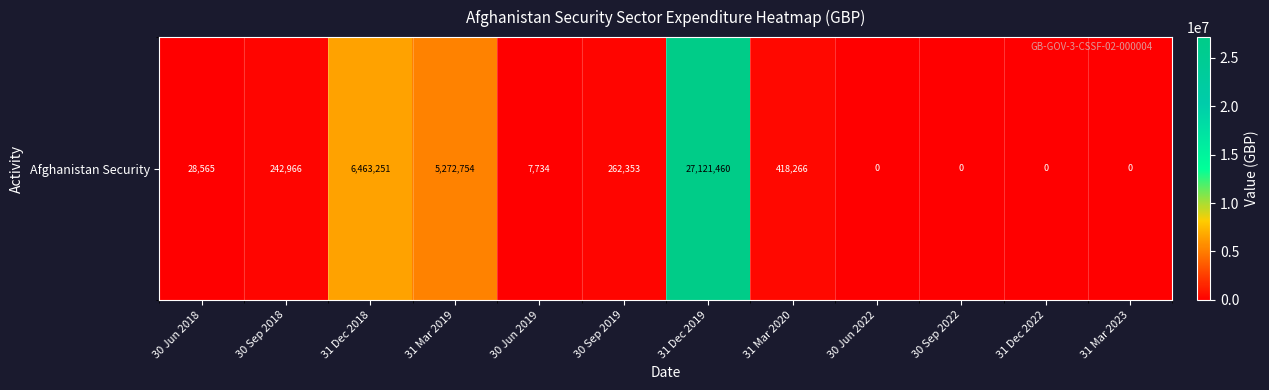

At which label is the value closest to 13560730?

31 Dec 2018